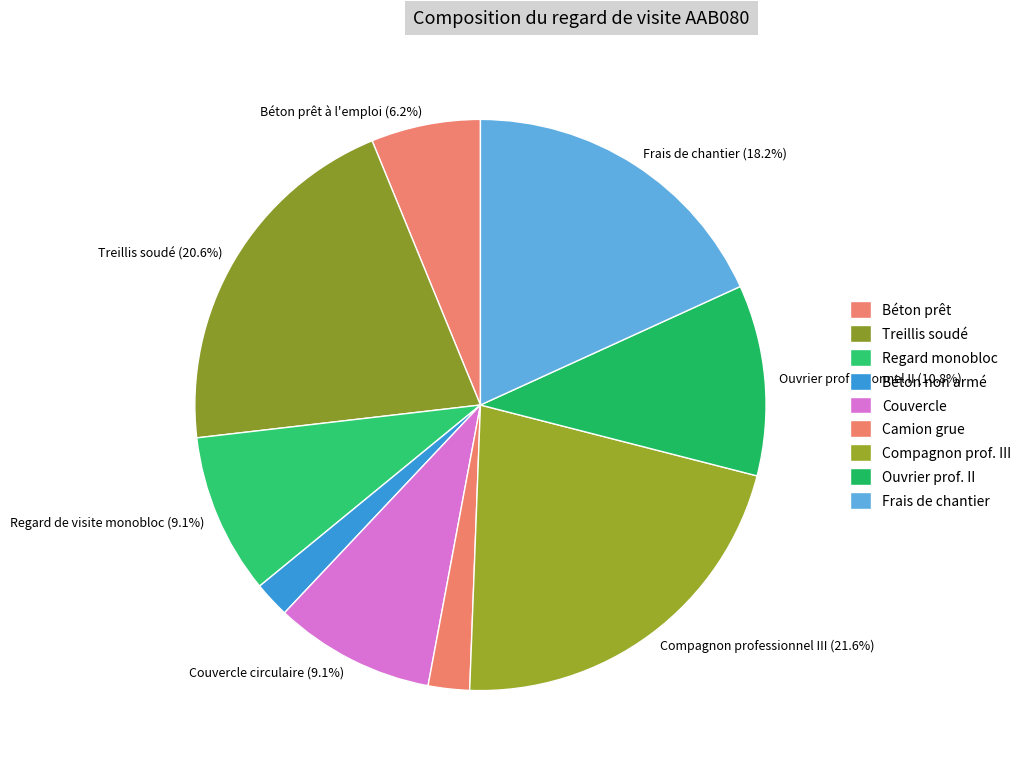

How many segments does this pie chart have?

9